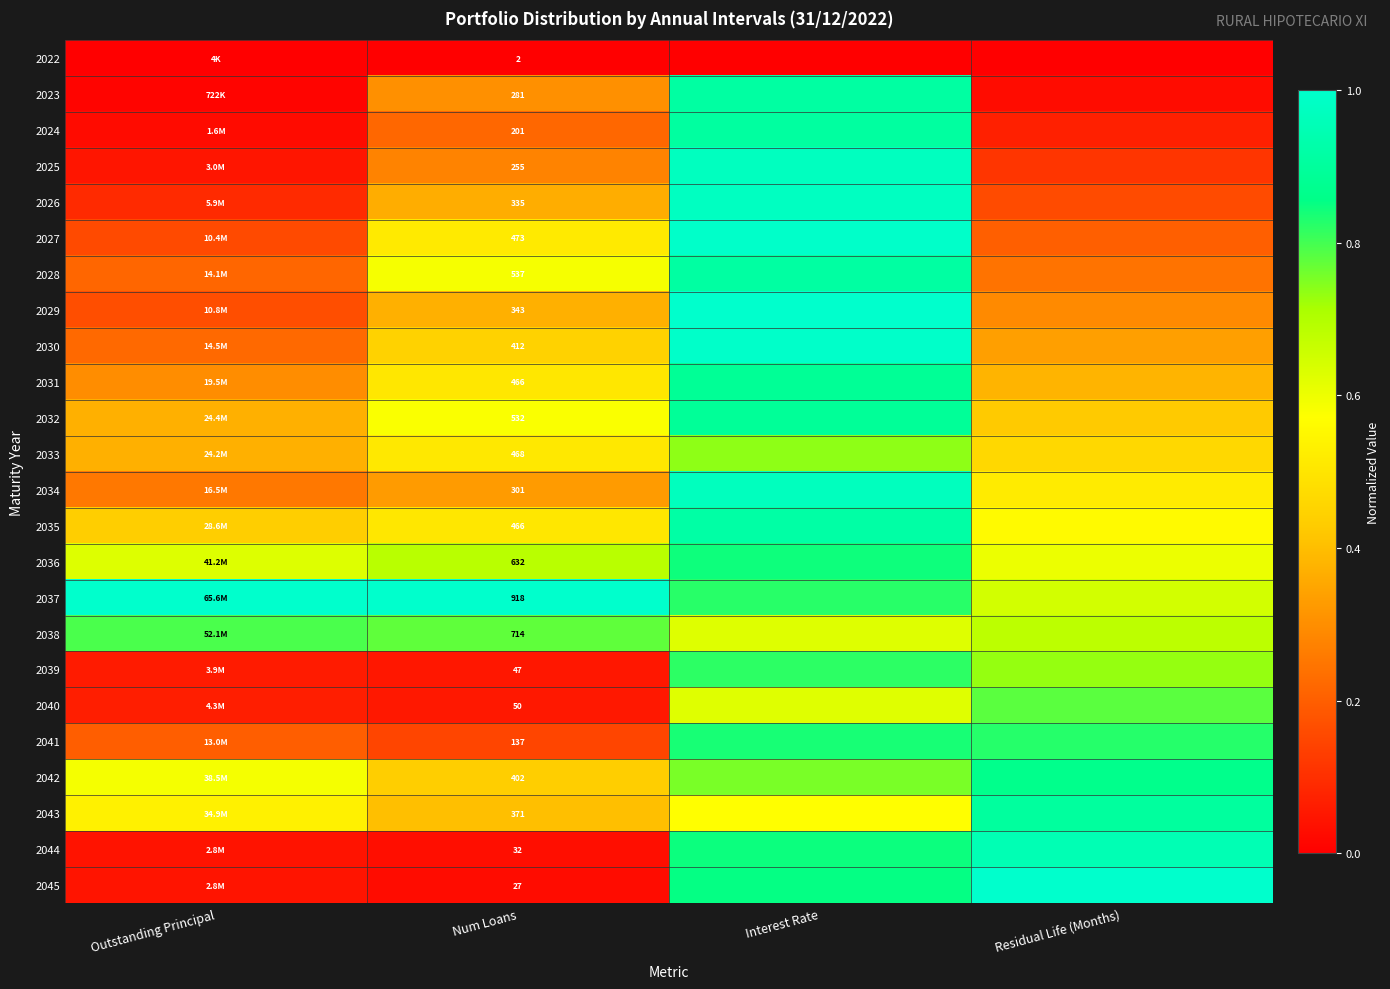

At which category is the sum across all series the highest?

Interest Rate